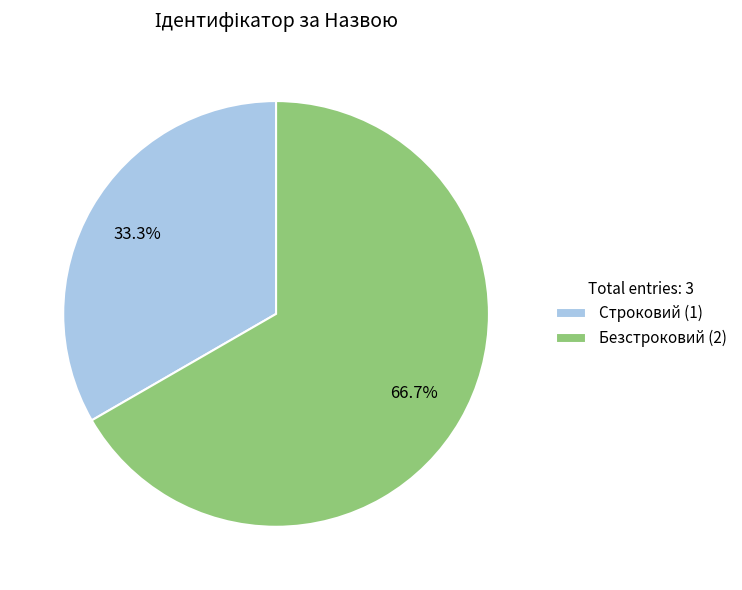

Which has a higher value, Строковий (1) or Безстроковий (2)?

Безстроковий (2)